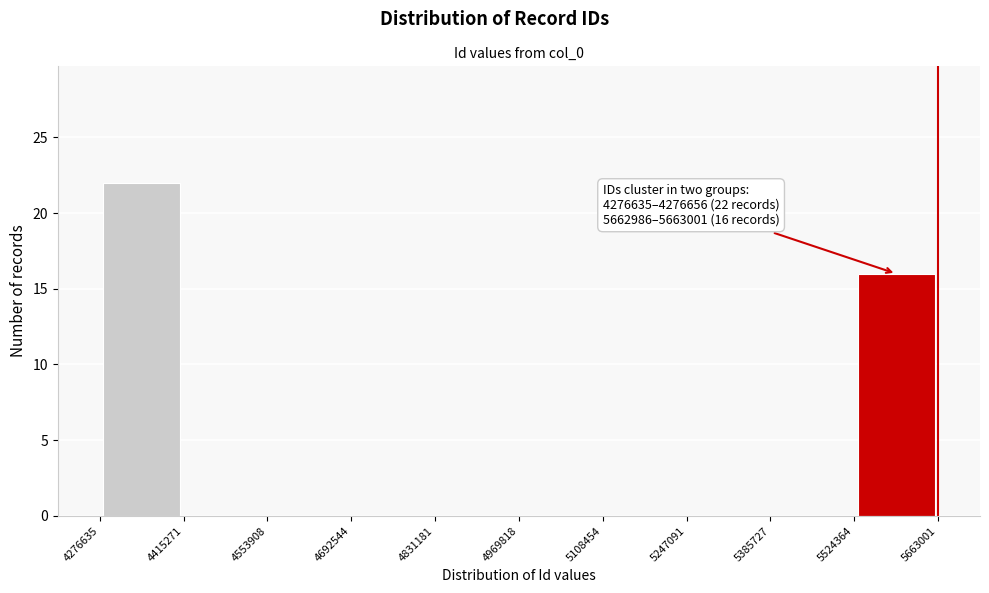

Over which range of the x-axis is the bar tallest?

4276635 to 4415271